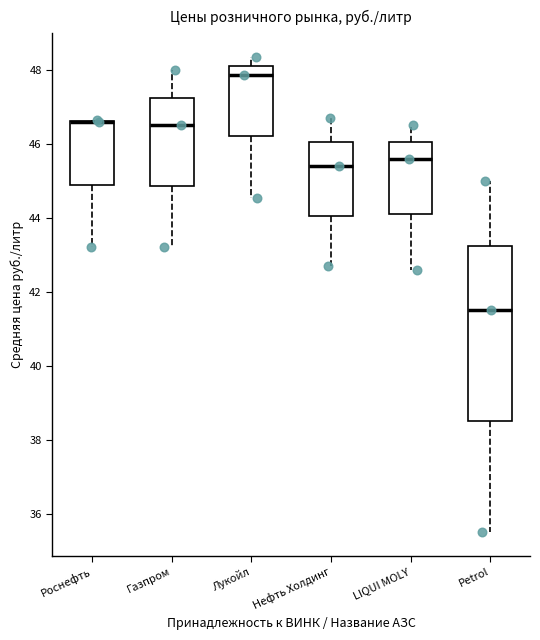

Reading left to right, transcribe this box plot: for each box, give where its median line is, the range the box spans, and where its two whiskers end, as read against the y-axis. The values are not printed on the chart, so give them approximately, as read against the axis.

Роснефть: median 46.6 (drawn on the box's upper edge), box 45.0 to 46.6, whiskers 43.2 to 46.6
Газпром: median 46.6, box 44.8 to 47.2, whiskers 43.2 to 48.0
Лукойл: median 47.8, box 46.2 to 48.2, whiskers 44.6 to 48.4
Нефть Холдинг: median 45.4, box 44.0 to 46.0, whiskers 42.8 to 46.8
LIQUI MOLY: median 45.6, box 44.2 to 46.0, whiskers 42.6 to 46.6
Petrol: median 41.6, box 38.6 to 43.2, whiskers 35.6 to 45.0